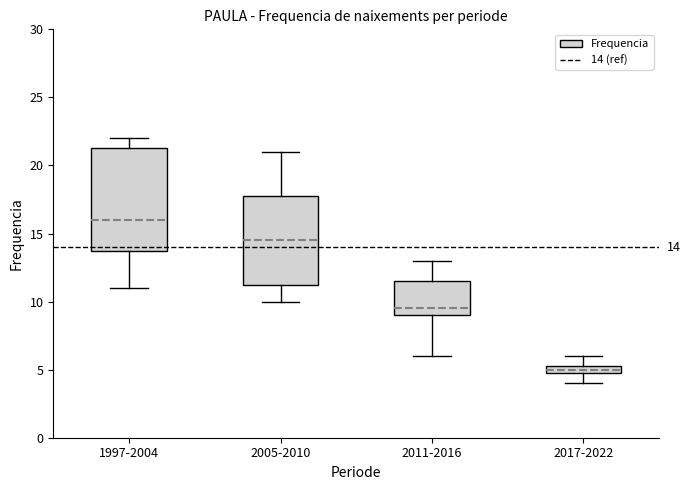

Comparing the boxes themselves (not the whiskers), which one is the tallest?

1997-2004